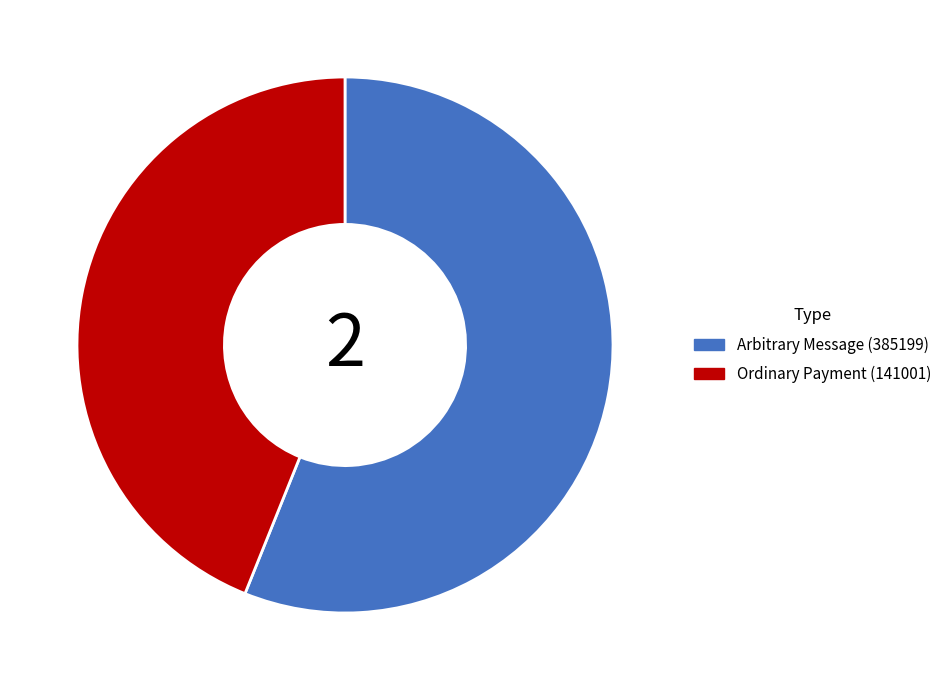

How many segments does this pie chart have?

2